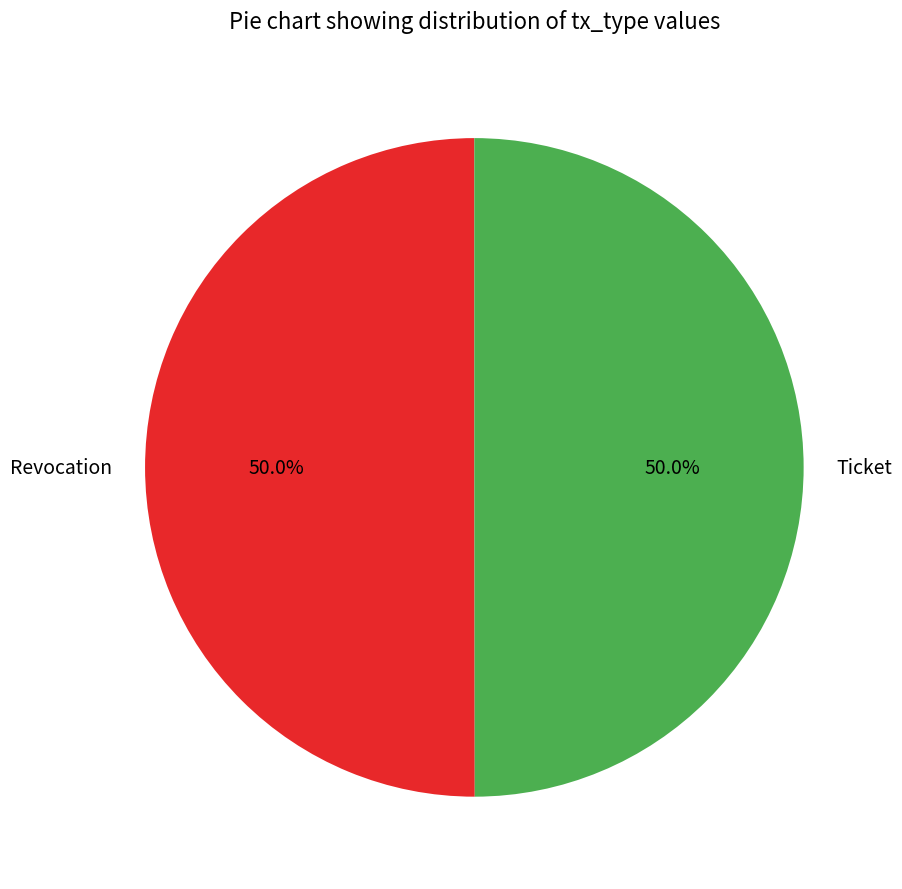

How much of the chart is everything except Revocation?

50.0%